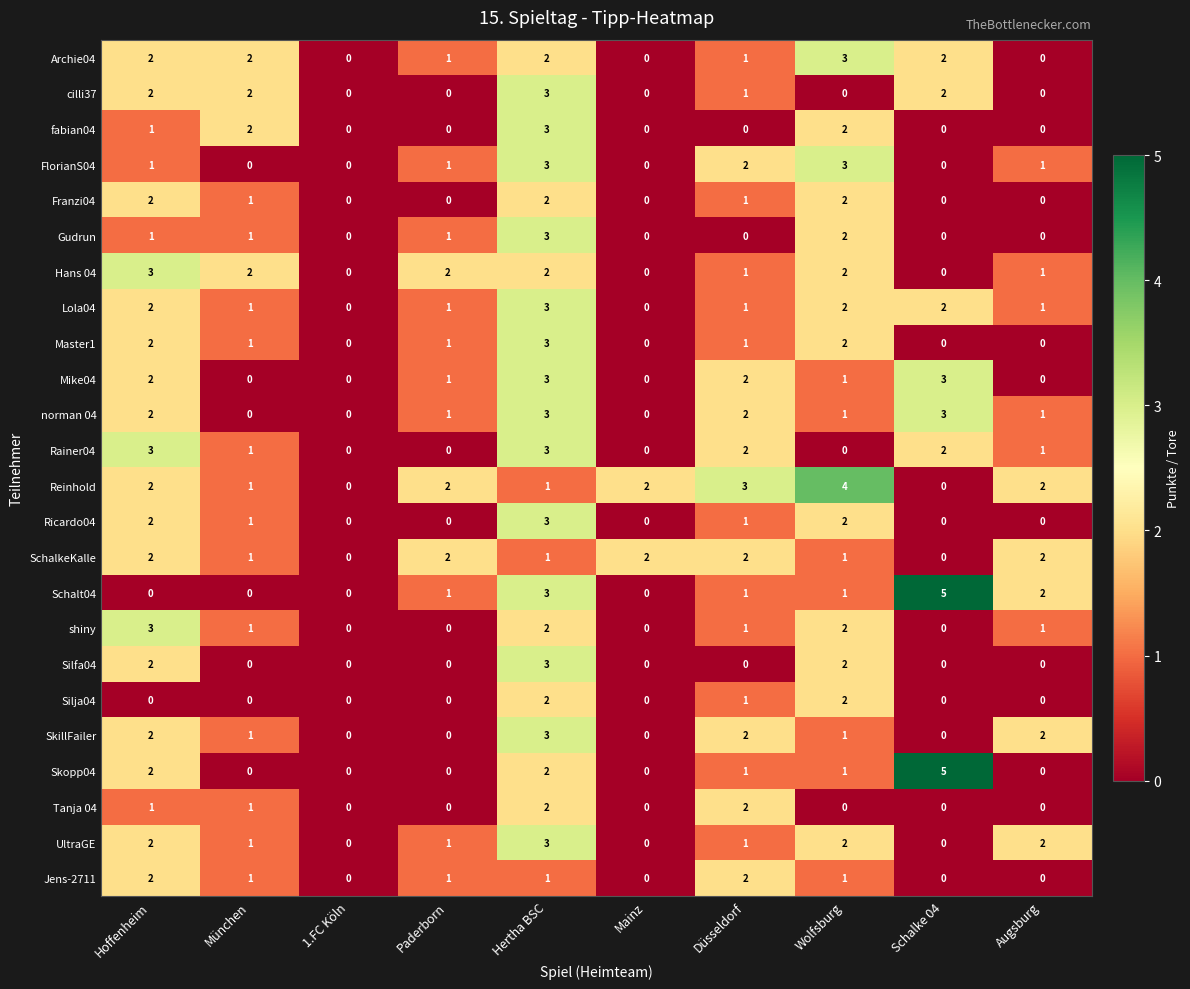

How many Archie04 values are between 0 and 2?

9